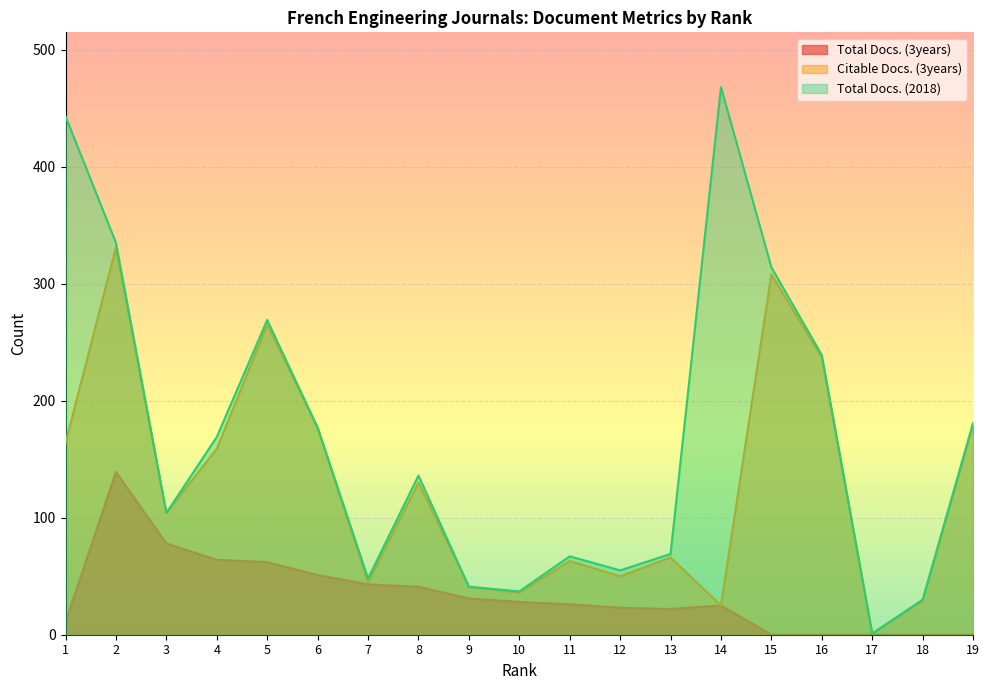

True or false: Total Docs. (2018) has more than 0 points higher than both neighbors.

True